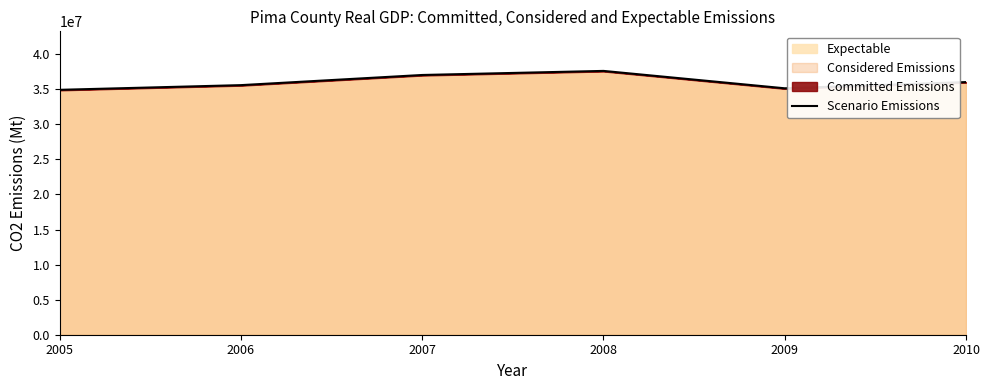

Where is the first local minimum?

2009